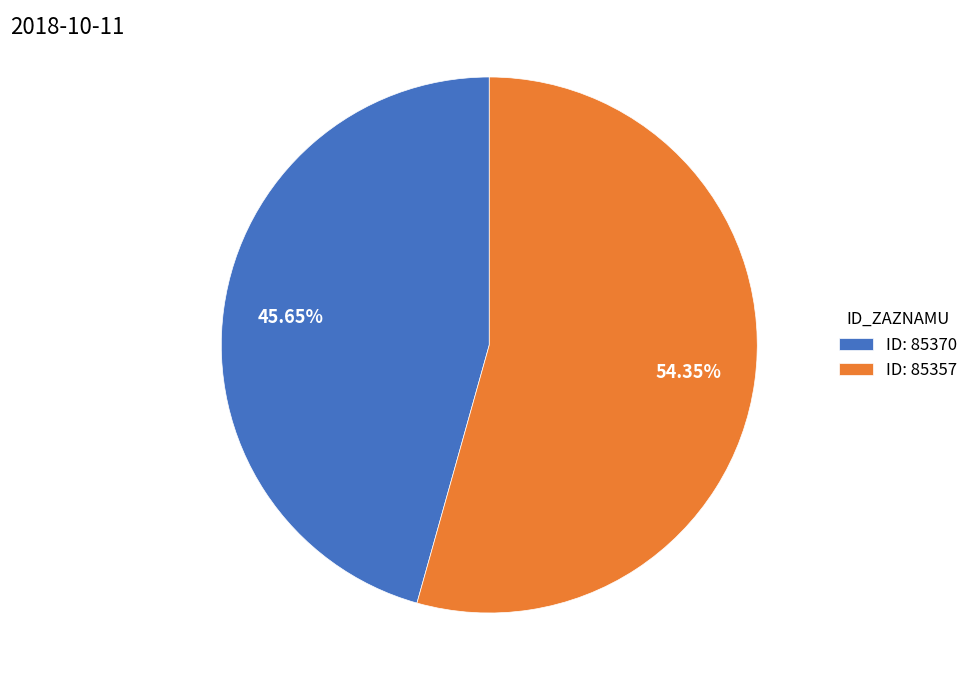

To the nearest percent, what is the difference between the largest and smallest slice percentages?

9%